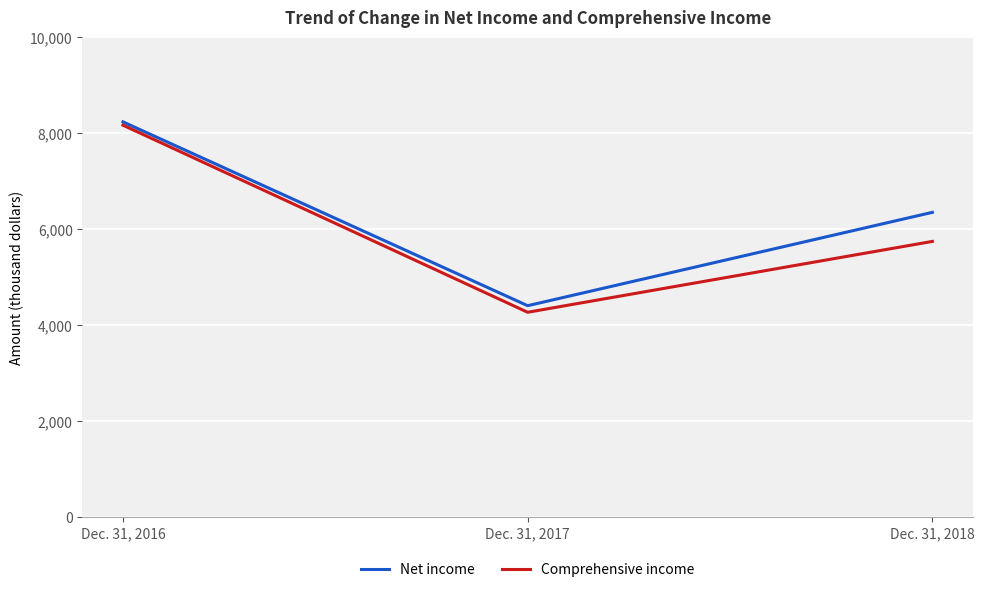

What is the sum of the Comprehensive income values at Dec. 31, 2018 and Dec. 31, 2017?

10011